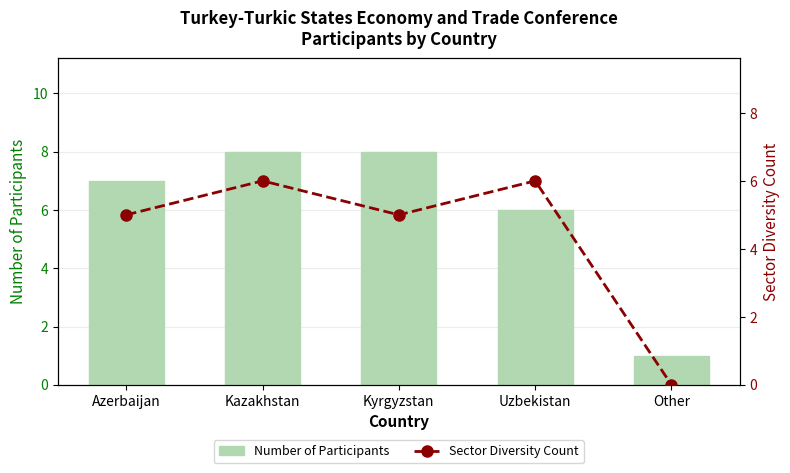

Reading left to right, extract all data points from this chart.

Number of Participants: 7	8	8	6	1
Sector Diversity Count: 5	6	5	6	0